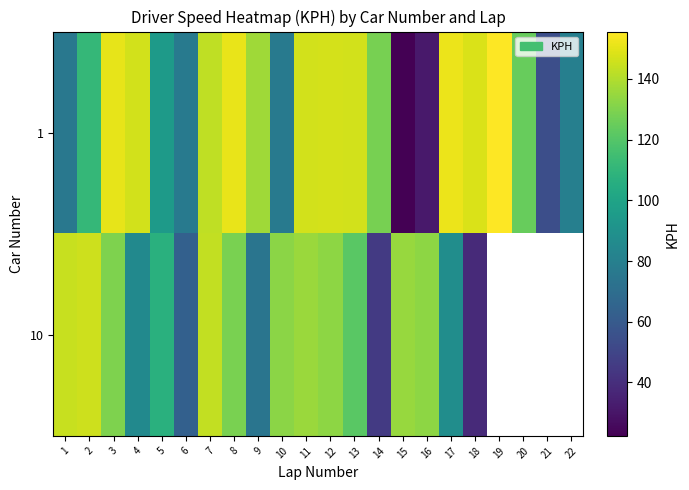

At which label does 10 reach its minimum?

18